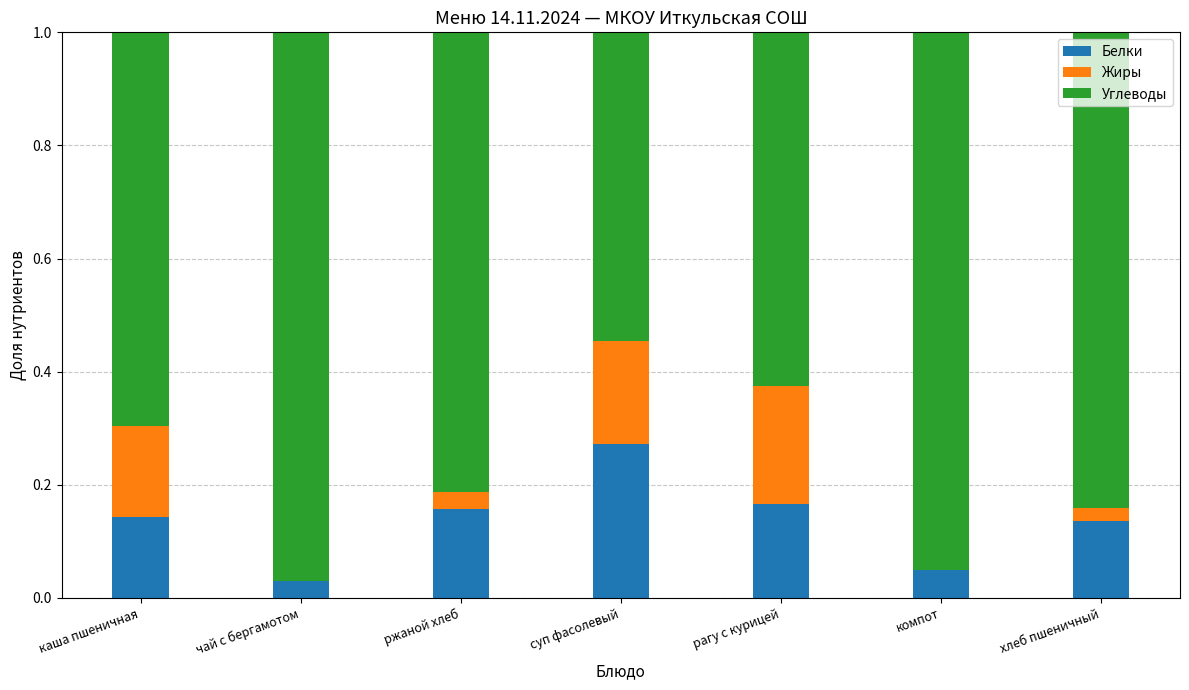

Which category has the highest value in the Белки series?

суп фасолевый